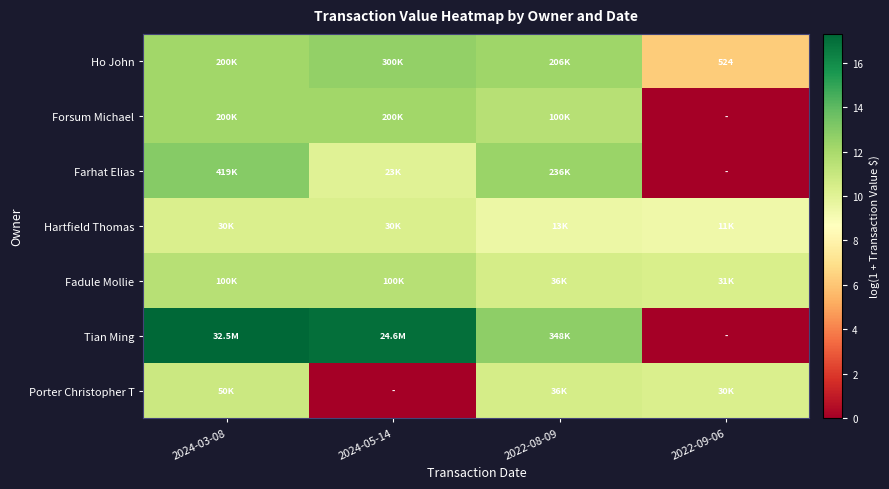

Is it true that Forsum Michael equals 12.2 at 2024-05-14?

True